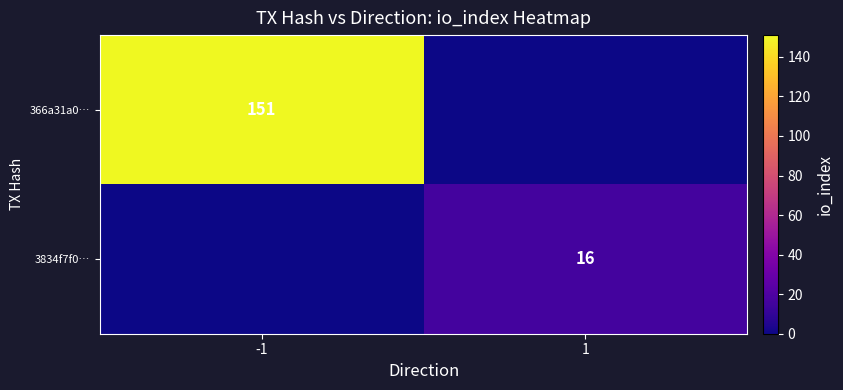

Is it true that 366a31a0… equals 151 at -1?

True